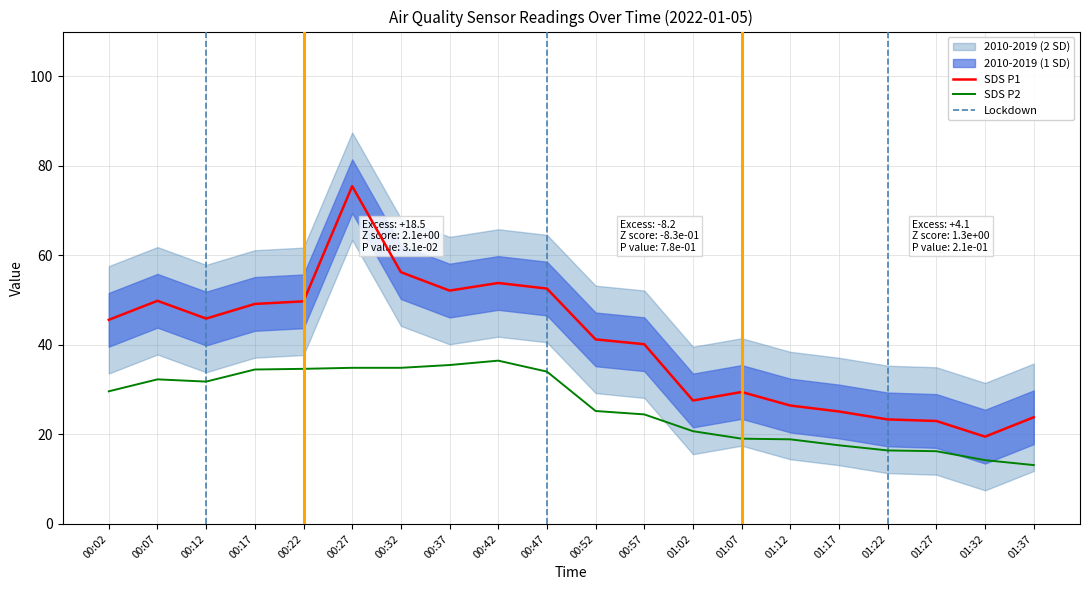

Read the SDS_P1 value at 00:57.

40.1